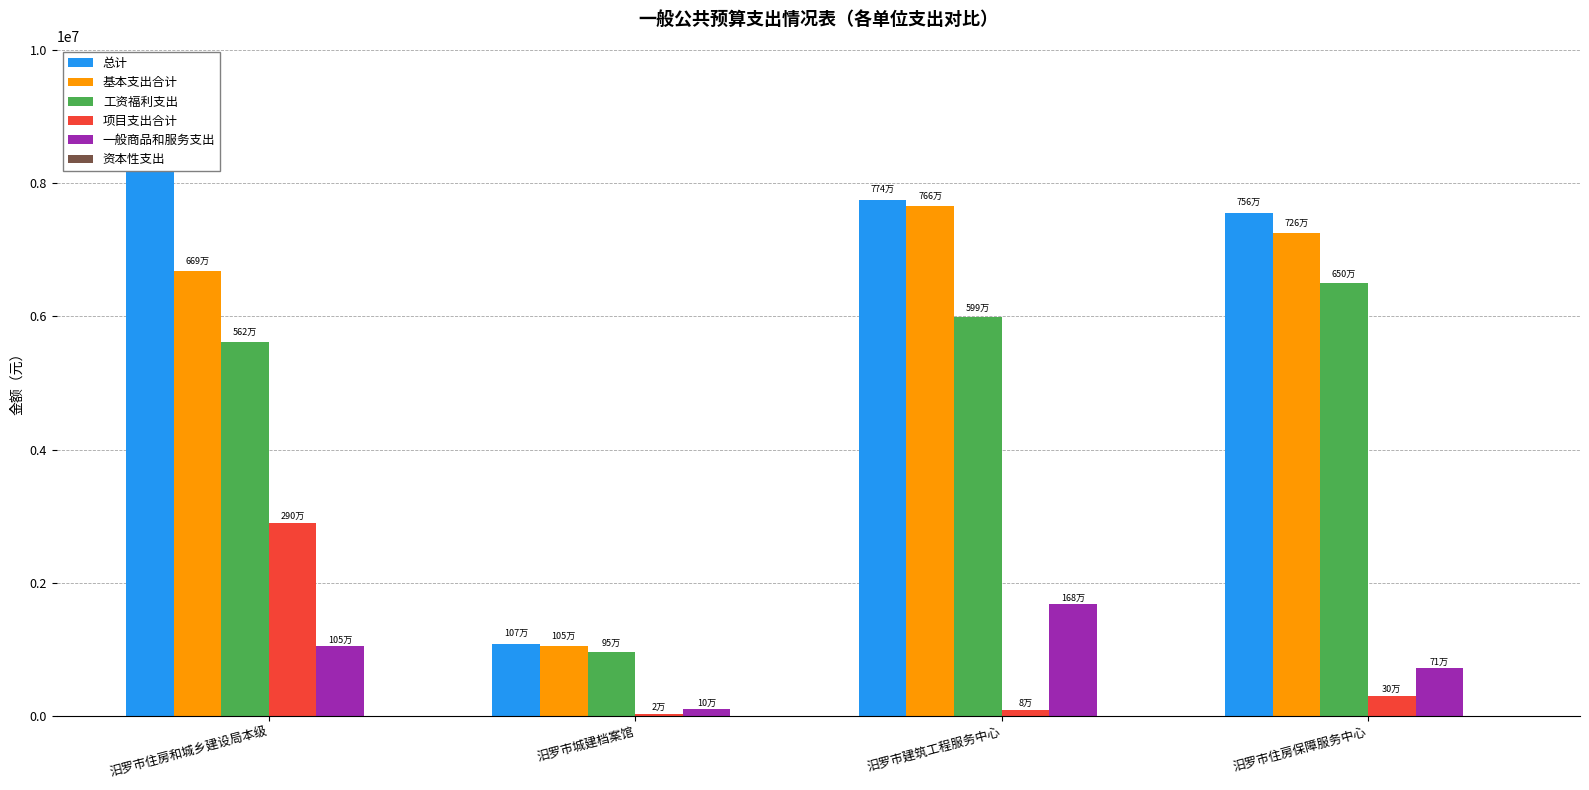

Reading left to right, extract all data points from this chart.

总计: 9588474.1	1071244.4	7744800.4	7557366.7
基本支出合计: 6688474.1	1051244.4	7664800.4	7257366.7
工资福利支出: 5623360.1	951802.4	5986200.4	6501016.7
项目支出合计: 2900000.0	20000.0	80000.0	300000.0
一般商品和服务支出: 1047234.0	99442.0	1678600.0	709550.0
资本性支出: 0.0	0.0	0.0	0.0